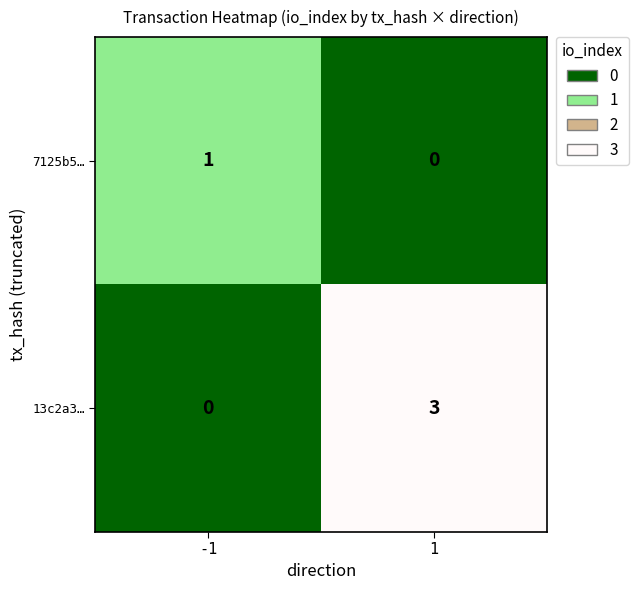

List the labels in order of 7125b5… value, smallest first.

1, -1